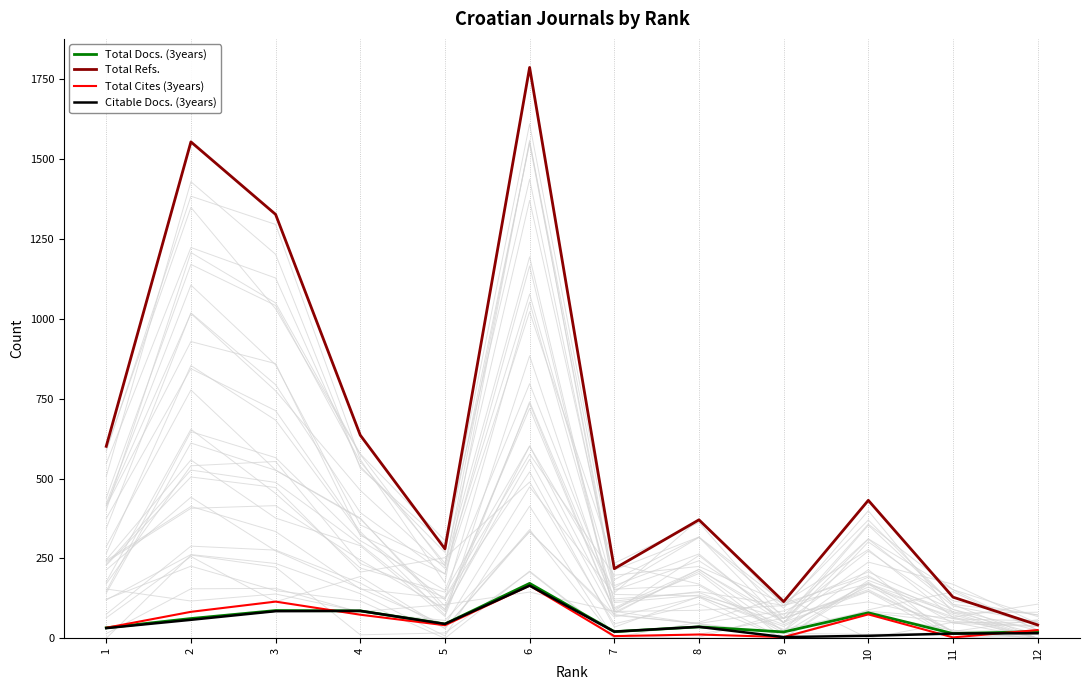

The value of Total Refs. at 8 is 495. True or false?

False